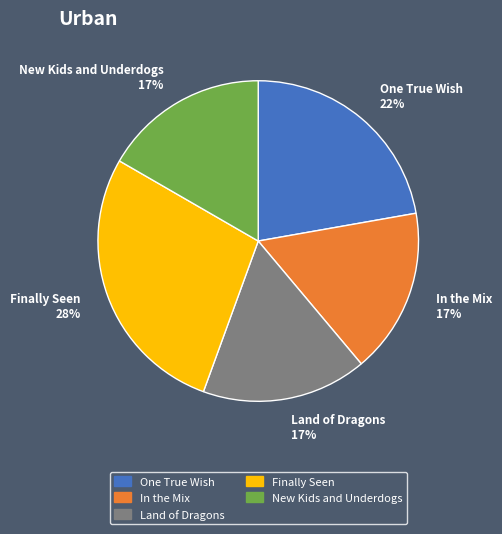

Does any single category account for the majority?

No